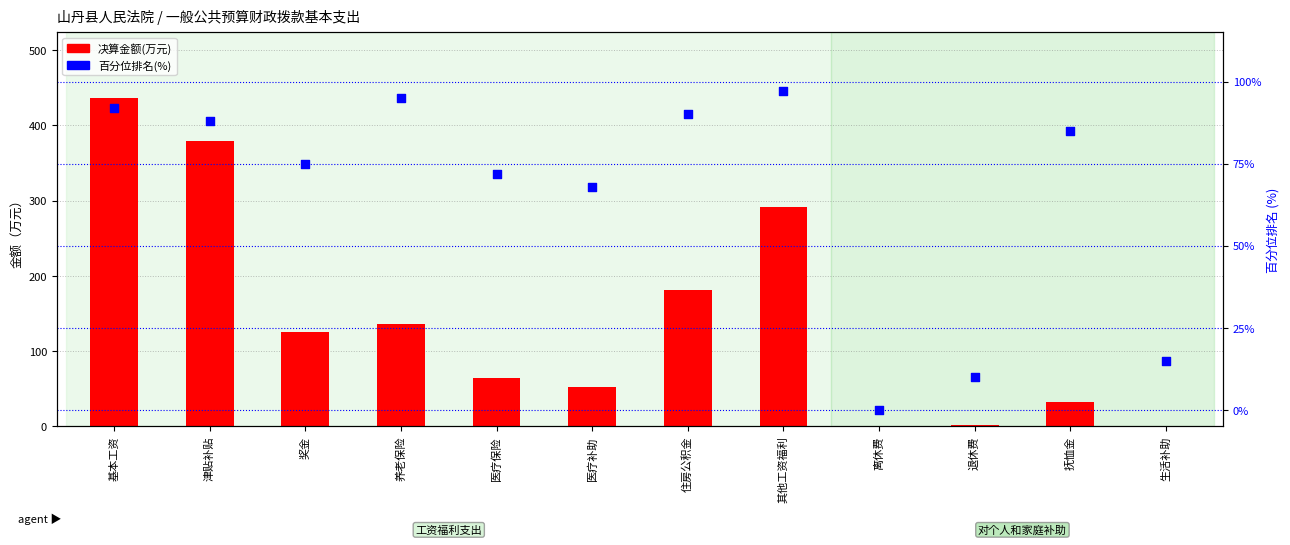

What is the total value across all series at 养老保险?

231.4